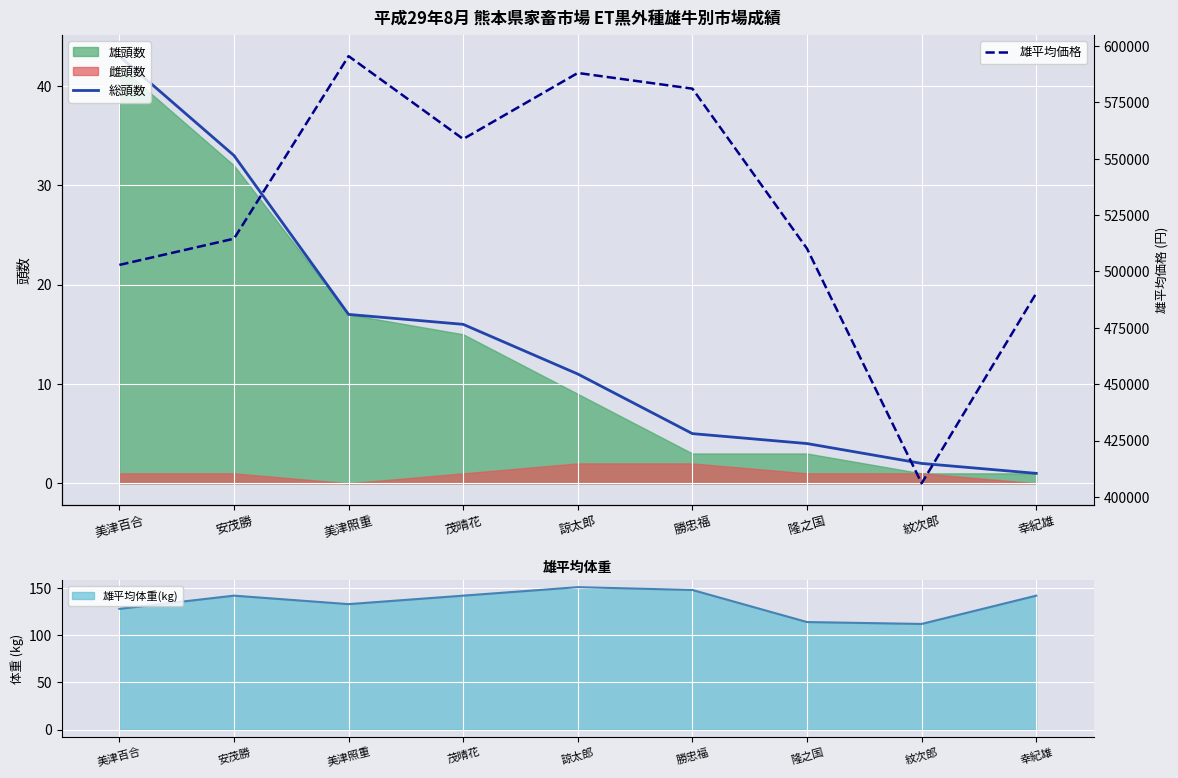

How many categories are shown in the chart?

9